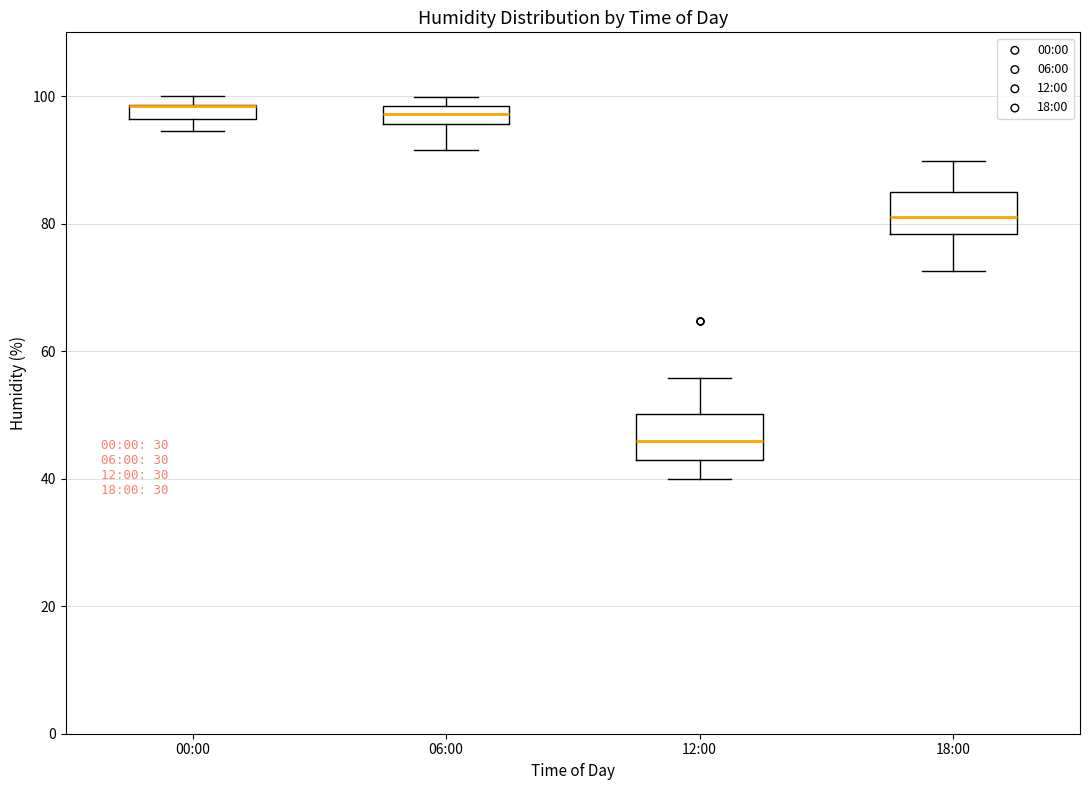

Where does the upper whisker of the box for 12:00 end on the y-axis? The values are not printed on the chart, so give them approximately, as read against the axis.

56